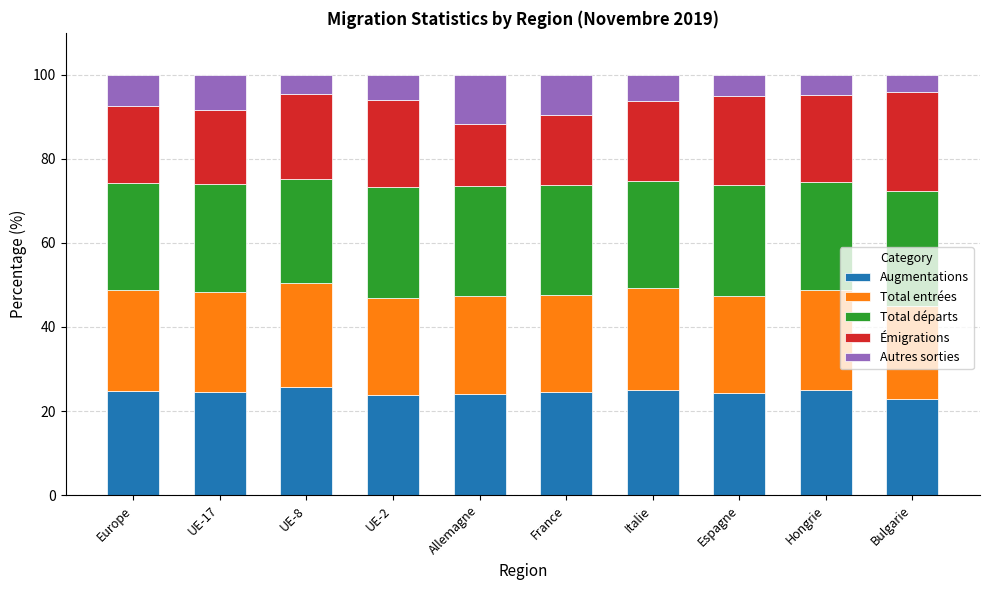

What is the highest value of the Augmentations series?

25.7